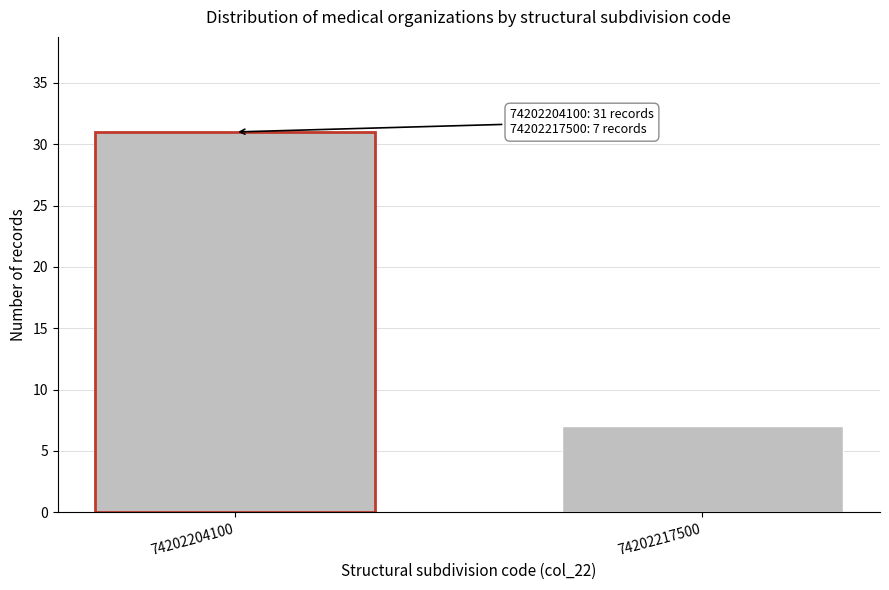

Reading left to right, transcribe all the data shown in this chart.

31	7